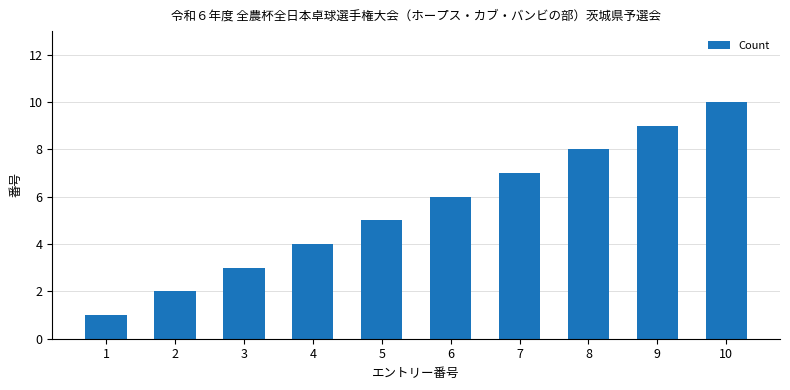

Which has a higher value, 6 or 4?

6